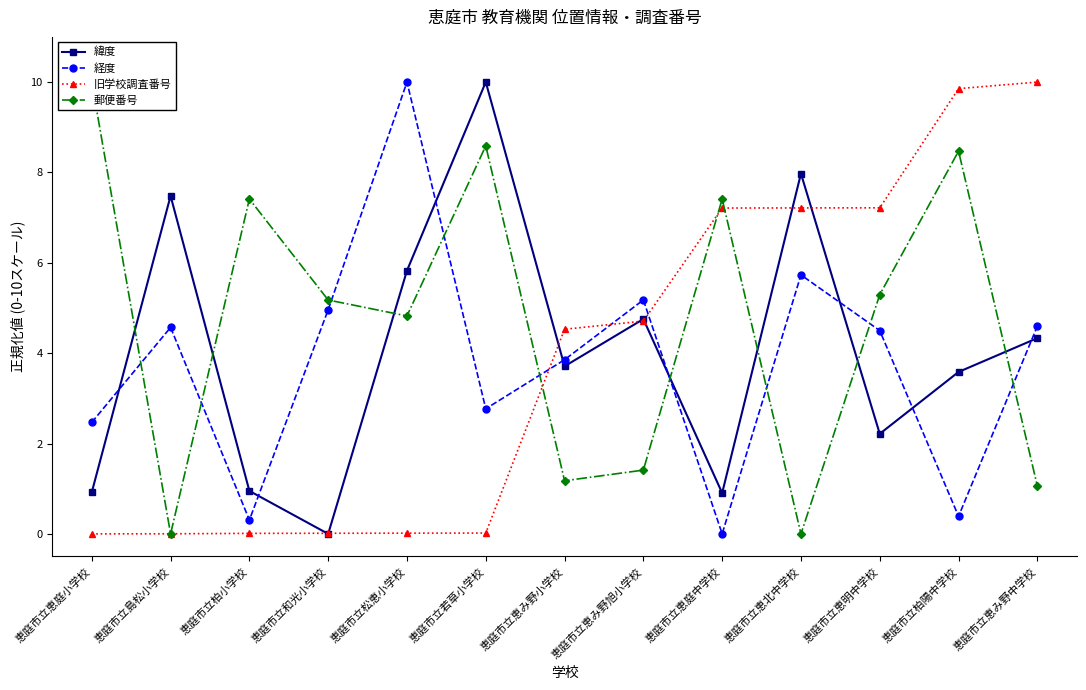

True or false: 緯度 has more than 0 points higher than both neighbors.

True